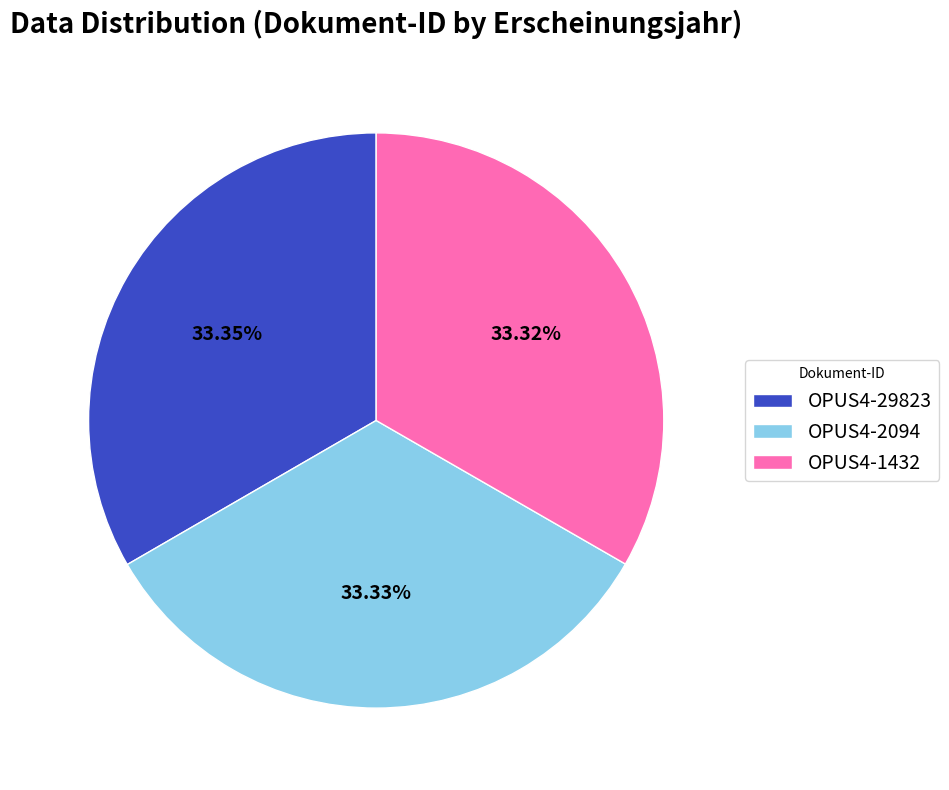

How many slices are in this pie chart?

3